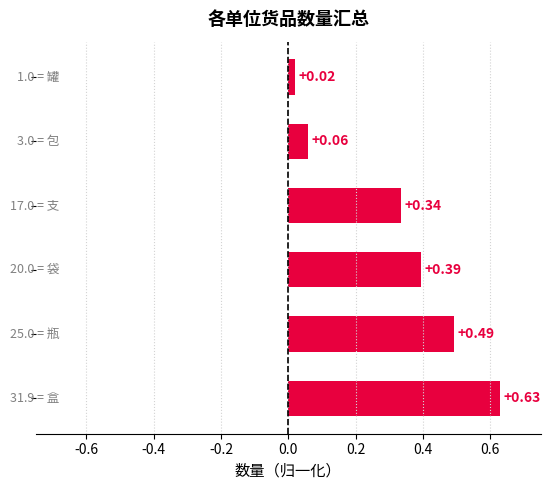

What is the sum of all values?

1.9